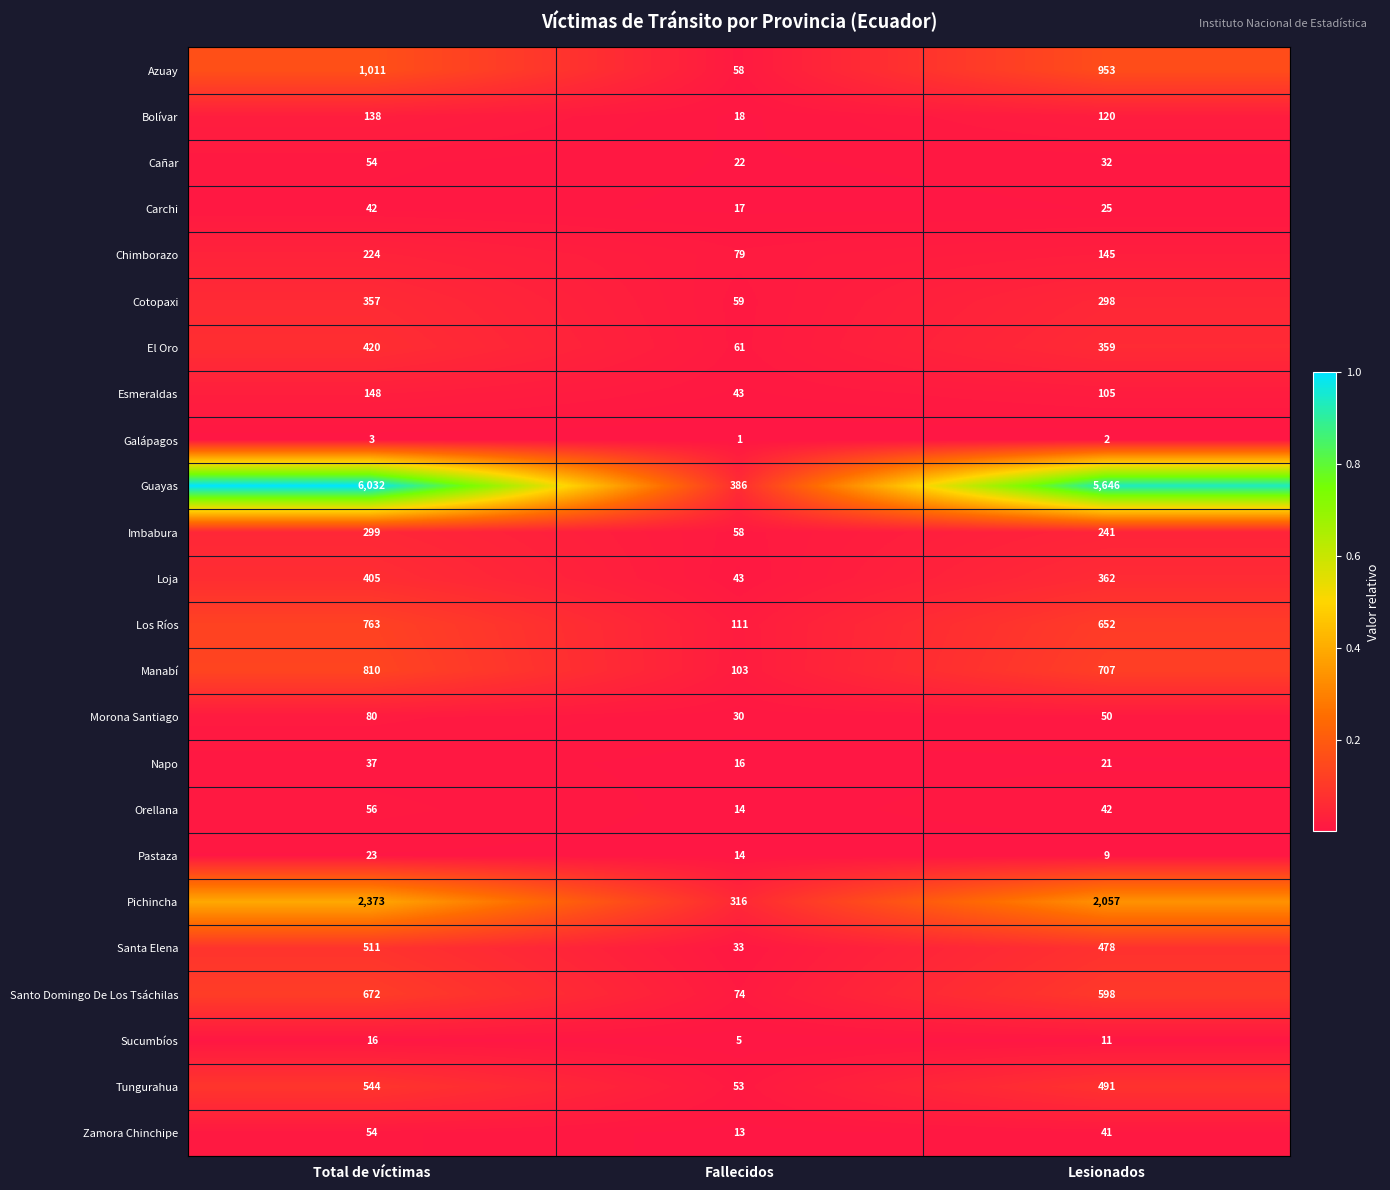

Rank the series at Lesionados from lowest to highest value.

Galápagos, Pastaza, Sucumbíos, Napo, Carchi, Cañar, Zamora Chinchipe, Orellana, Morona Santiago, Esmeraldas, Bolívar, Chimborazo, Imbabura, Cotopaxi, El Oro, Loja, Santa Elena, Tungurahua, Santo Domingo De Los Tsáchilas, Los Ríos, Manabí, Azuay, Pichincha, Guayas